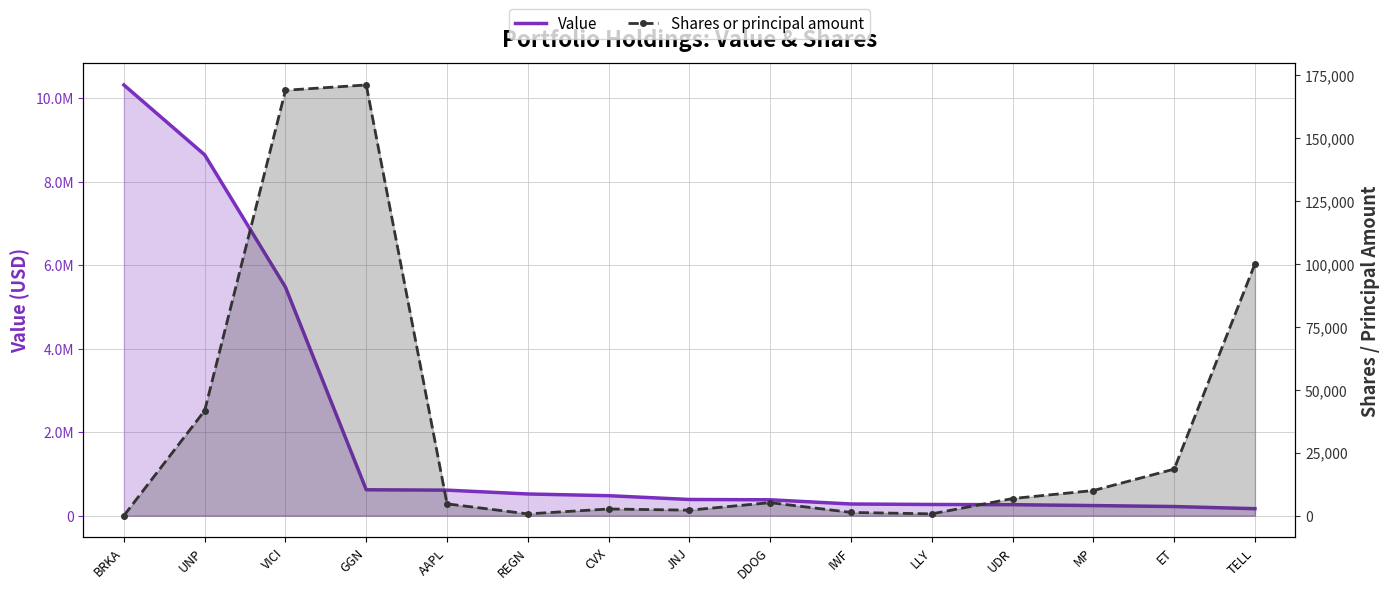

How many lines are shown in the chart?

2